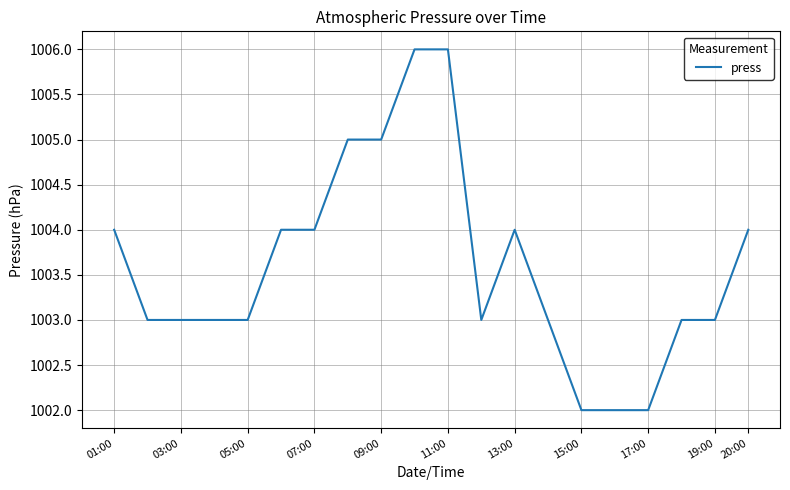

What is the maximum value shown in the chart?

1006